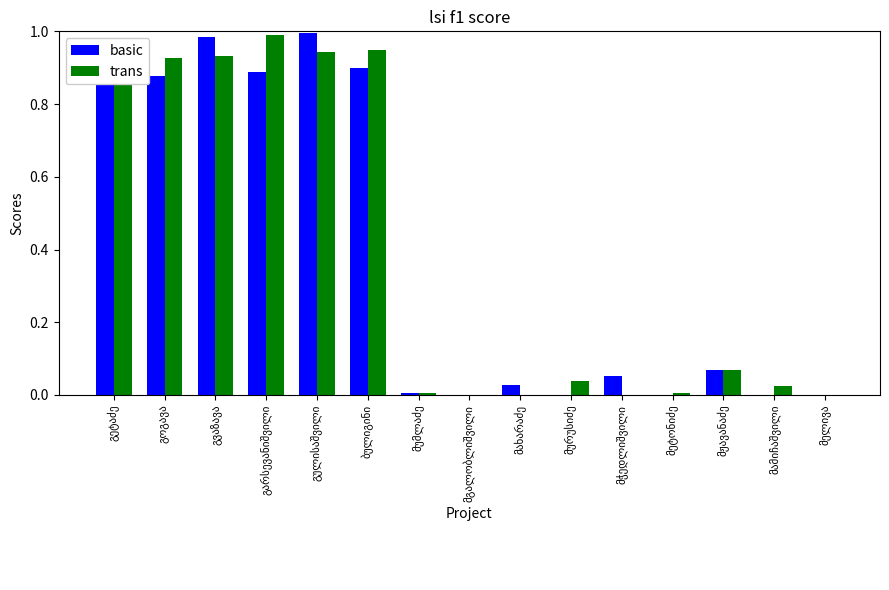

What is the value of the trans bar at the 13th from the left?

0.1